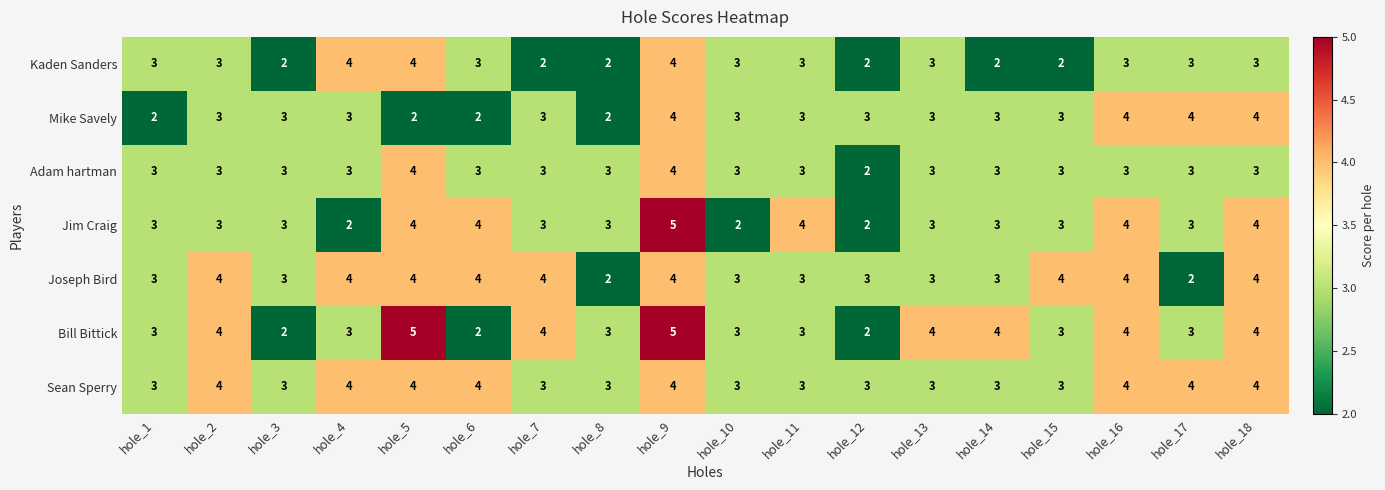

Which series has the largest total across all categories?

Sean Sperry